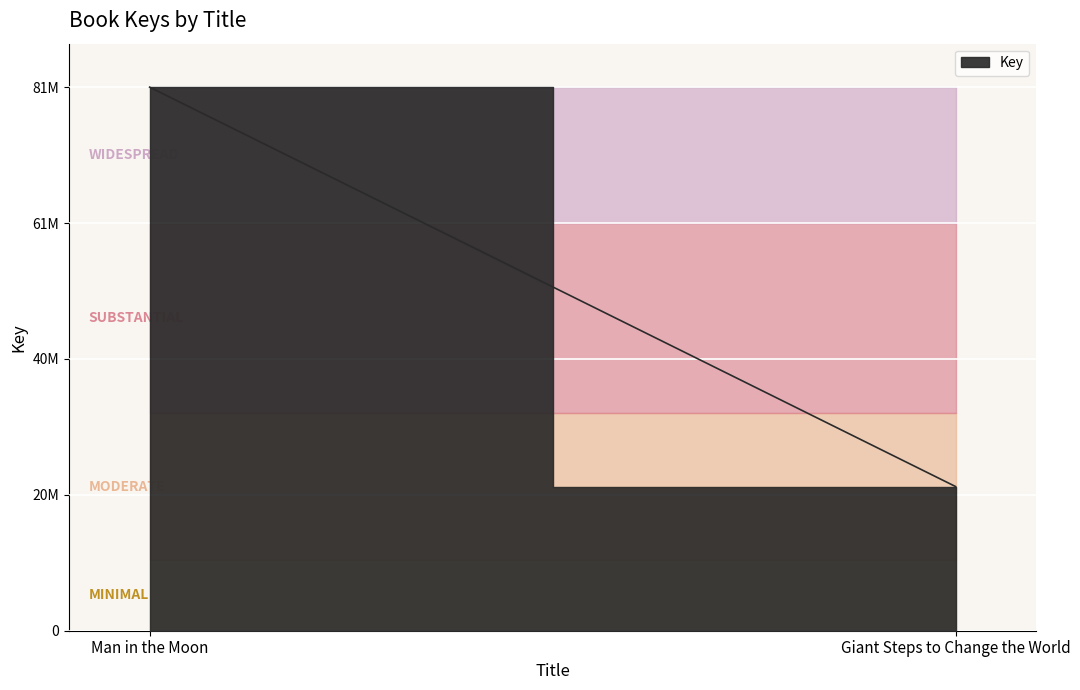

True or false: the data shows 21698017 at Giant Steps to Change the World.

True